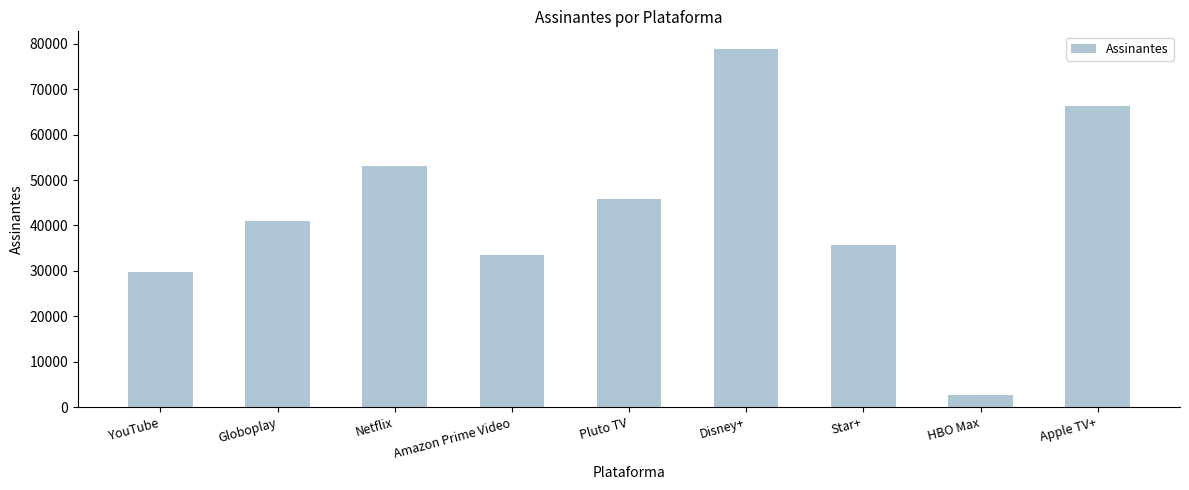

Which label corresponds to the largest value in the chart?

Disney+